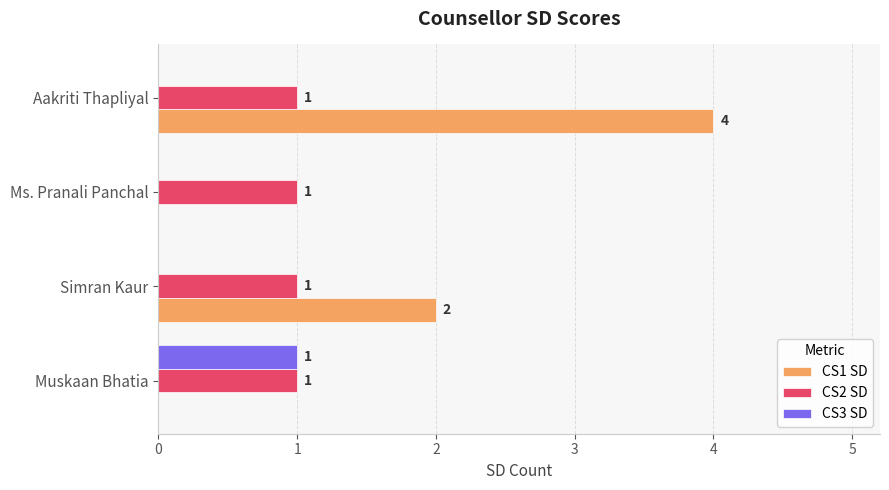

At which category is the sum across all series the highest?

Aakriti Thapliyal